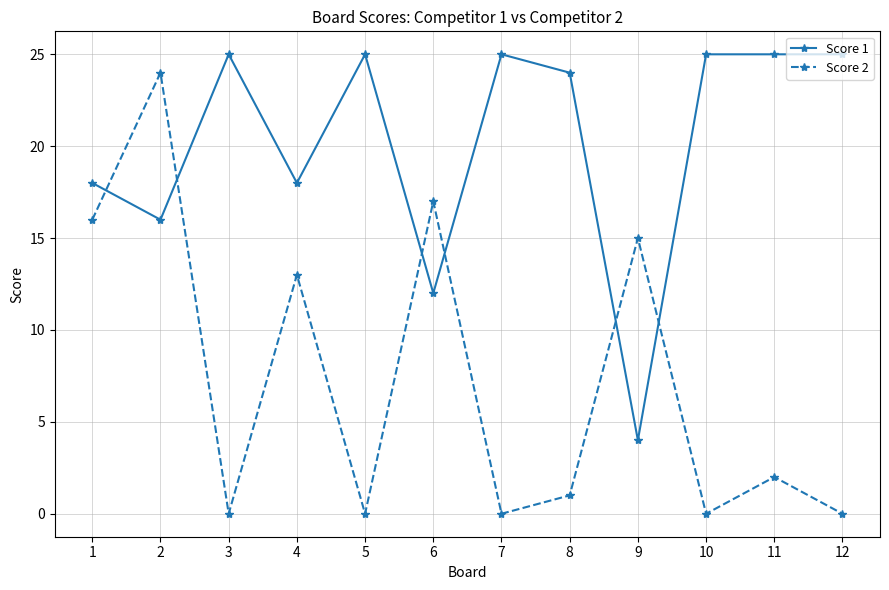

Rank the series by their maximum value, from lowest to highest.

Score 2, Score 1